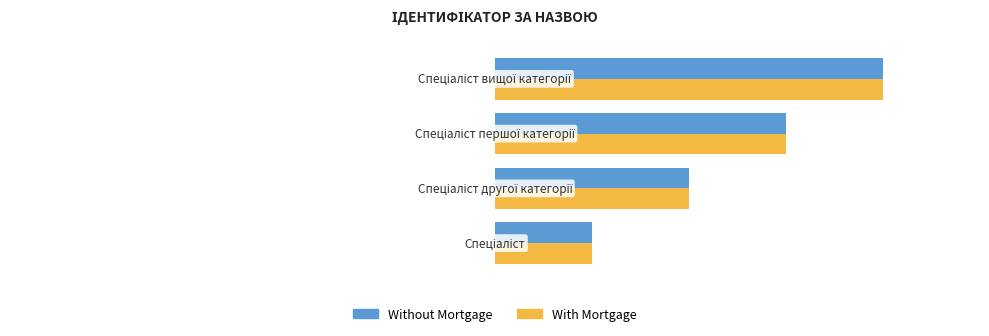

What is the difference between the maximum and minimum values in the Without Mortgage series?

3